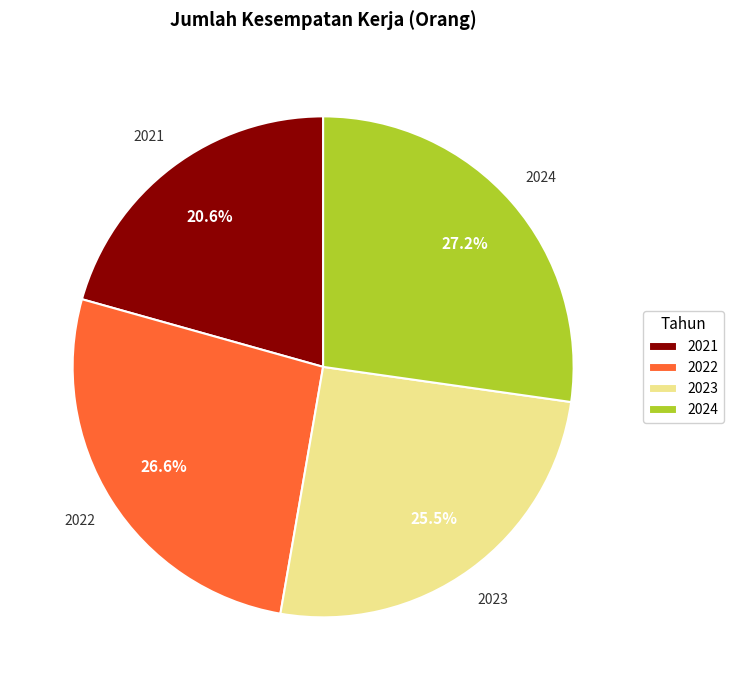

What percentage do 2024 and 2022 together represent?

53.9%